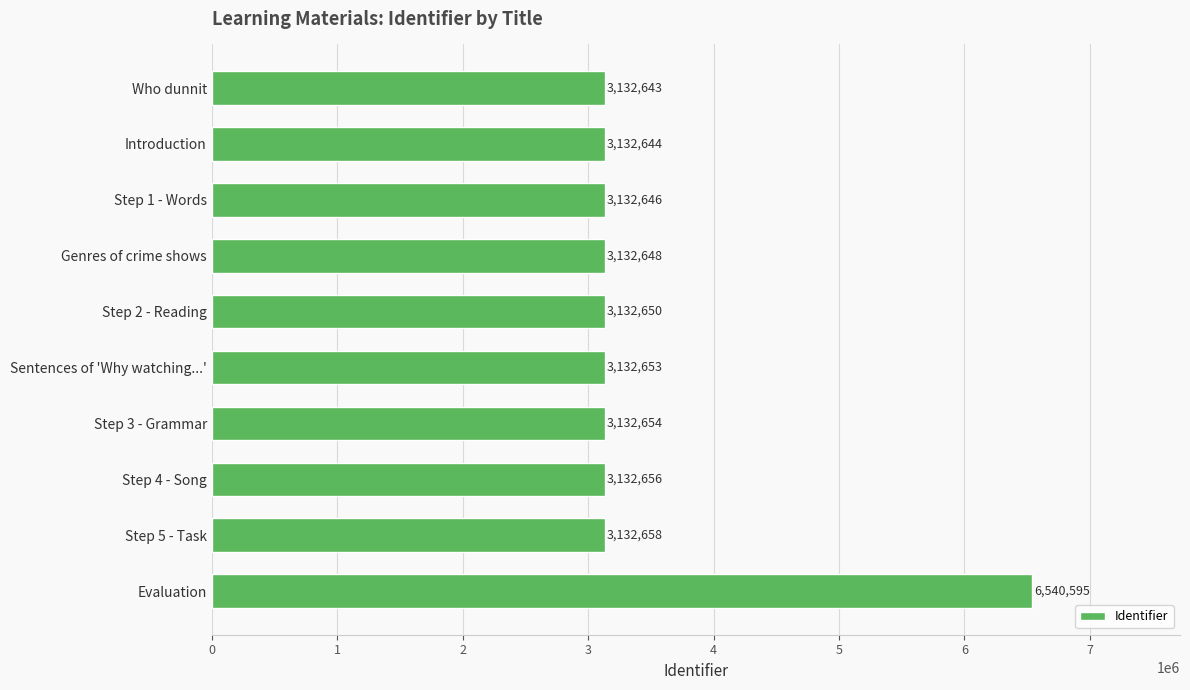

List the labels in order of value, largest first.

Evaluation, Step 5 - Task, Step 4 - Song, Step 3 - Grammar, Sentences of 'Why watching...', Step 2 - Reading, Genres of crime shows, Step 1 - Words, Introduction, Who dunnit